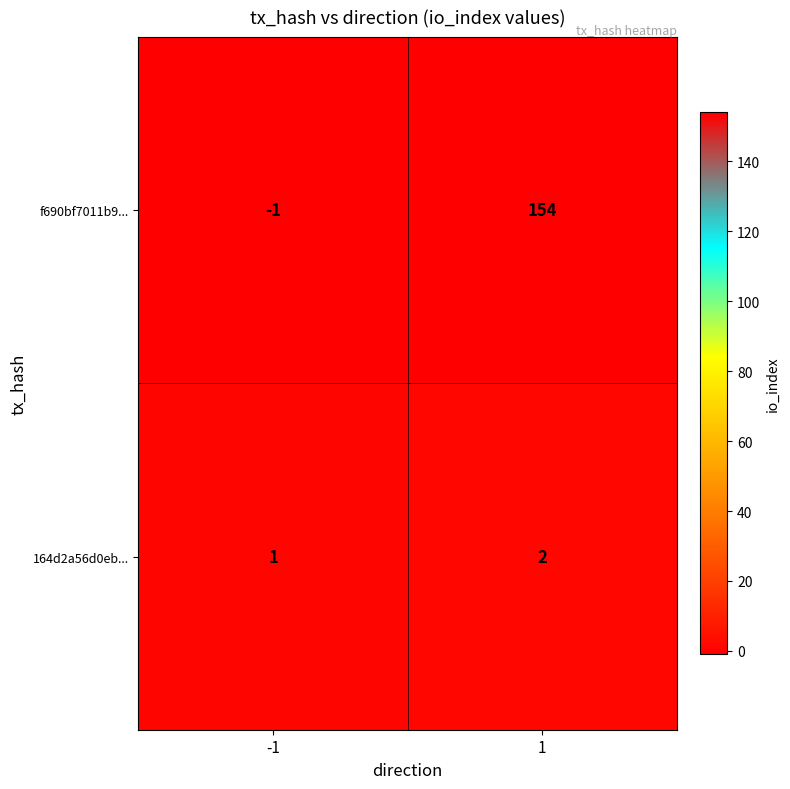

Which series changed the most between -1 and 1?

f690bf7011b9...